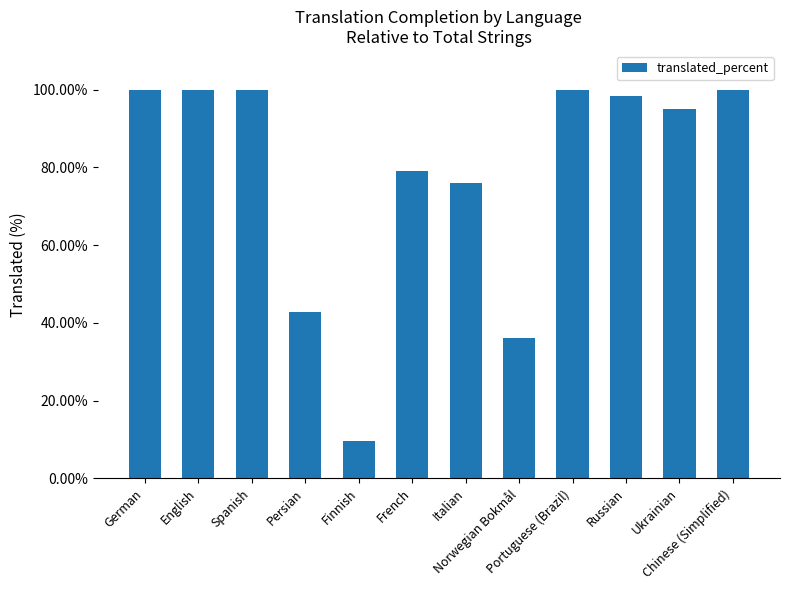

What is the change in value from English to Ukrainian?

-4.9